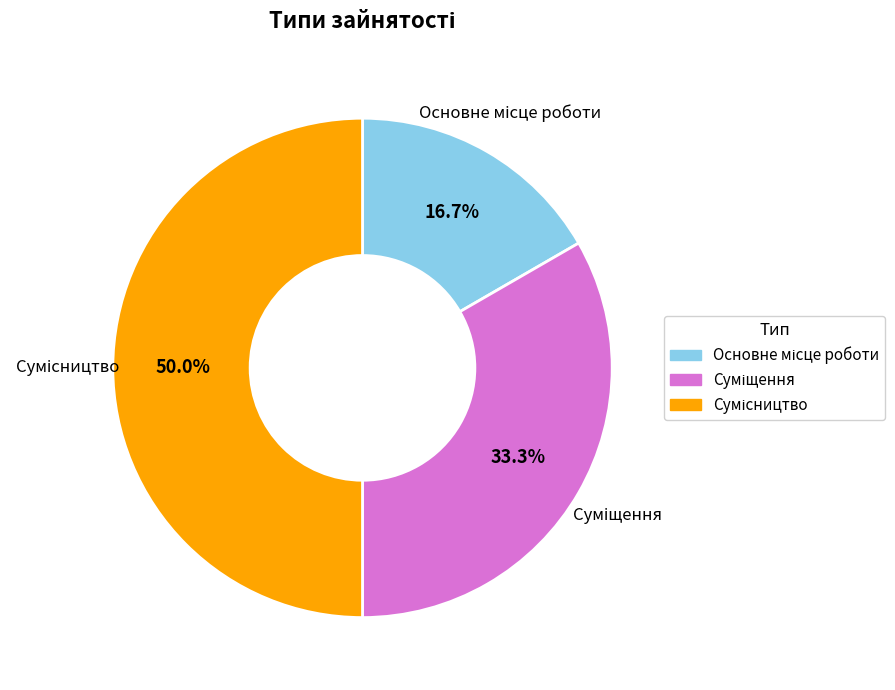

To the nearest percent, what is the difference between the Суміщення and Сумісництво slice percentages?

17%